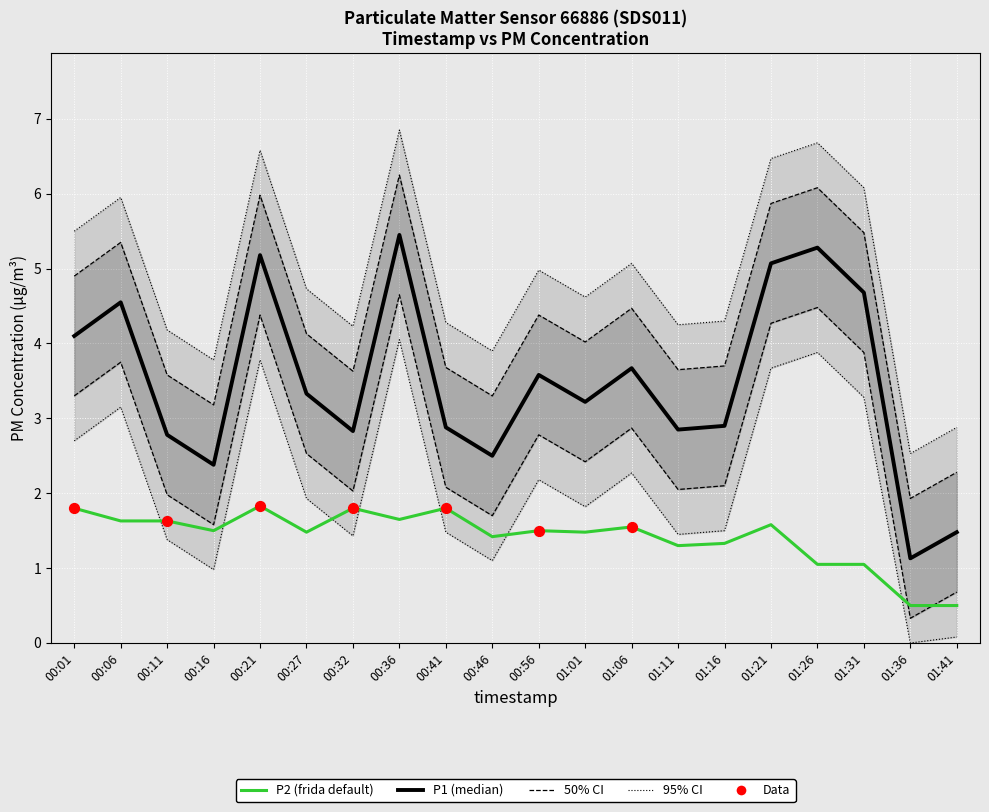

At which category is the sum across all series the highest?

00:36